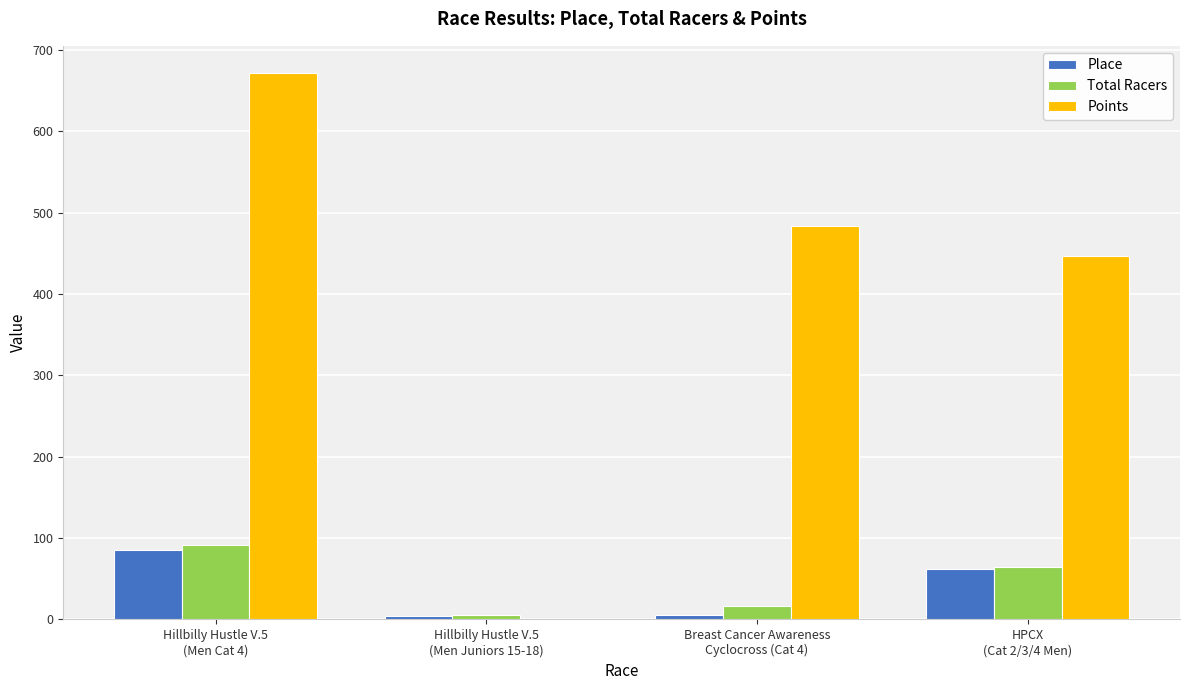

Which label corresponds to the largest value in the chart?

Hillbilly Hustle V.5
(Men Cat 4)